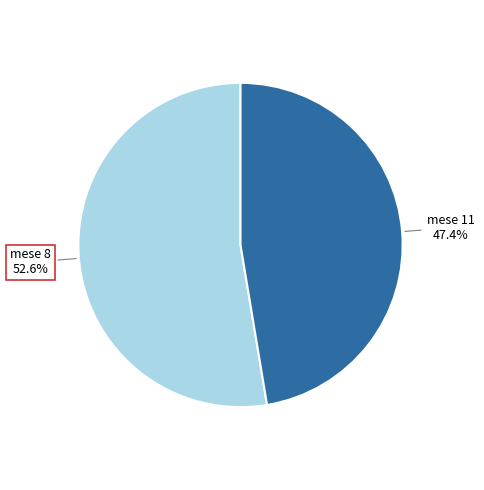

Combined, do mese 11 and mese 8 account for over 50%?

Yes